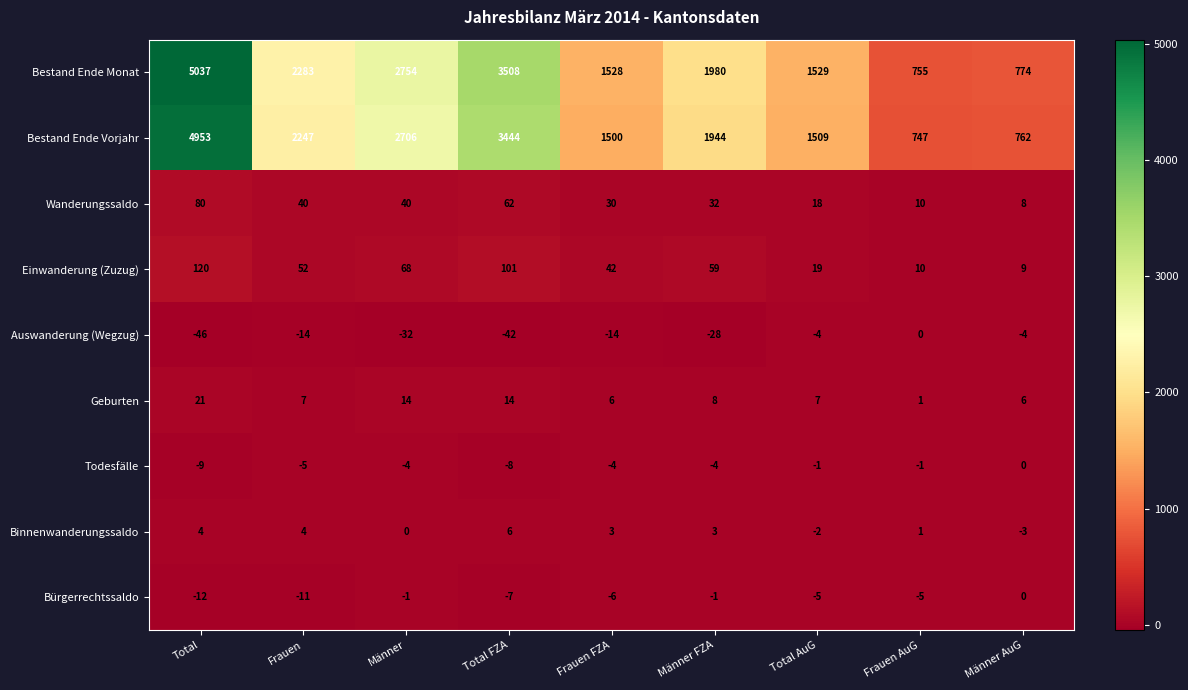

Which series has the largest total across all categories?

Bestand Ende Monat